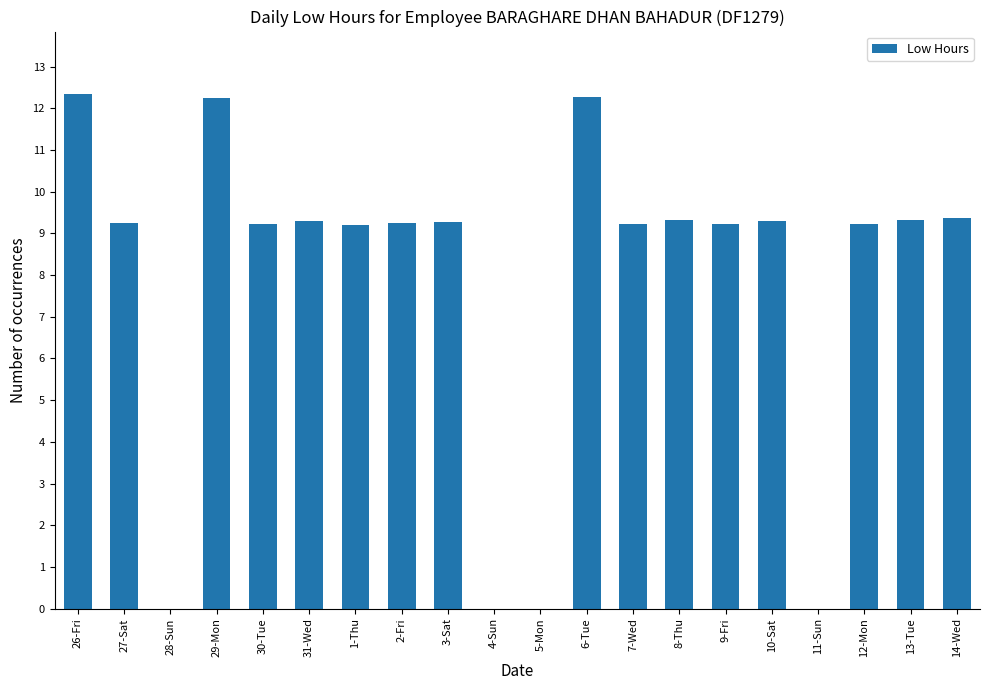

Is it true that the value at 9-Fri is 13.7?

False